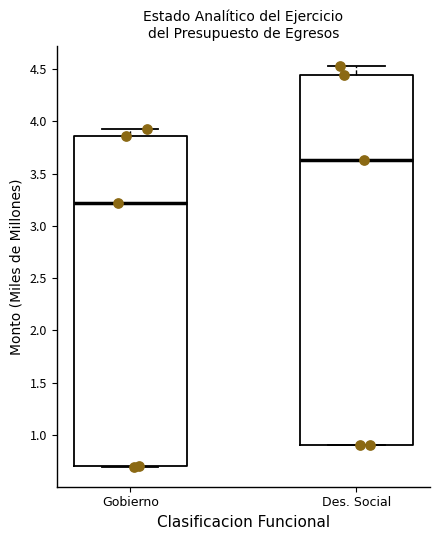

Reading left to right, transcribe this box plot: for each box, give where its median line is, the range the box spans, and where its two whiskers end, as read against the y-axis. The values are not printed on the chart, so give them approximately, as read against the axis.

Gobierno: median 3.20, box 0.70 to 3.85, whiskers 0.70 to 3.90
Des. Social: median 3.65, box 0.90 to 4.45, whiskers 0.90 to 4.55